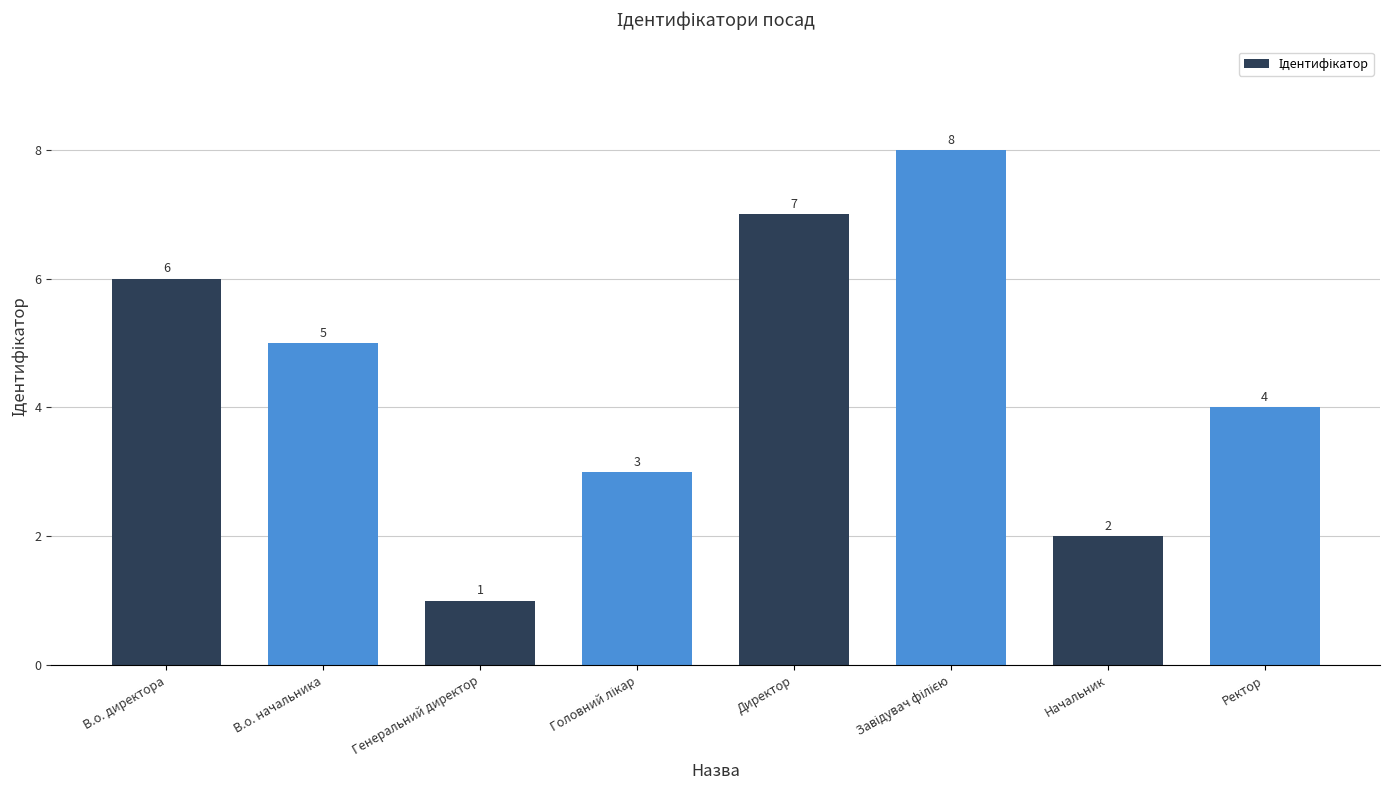

Count the values in the range 3 to 7.

5